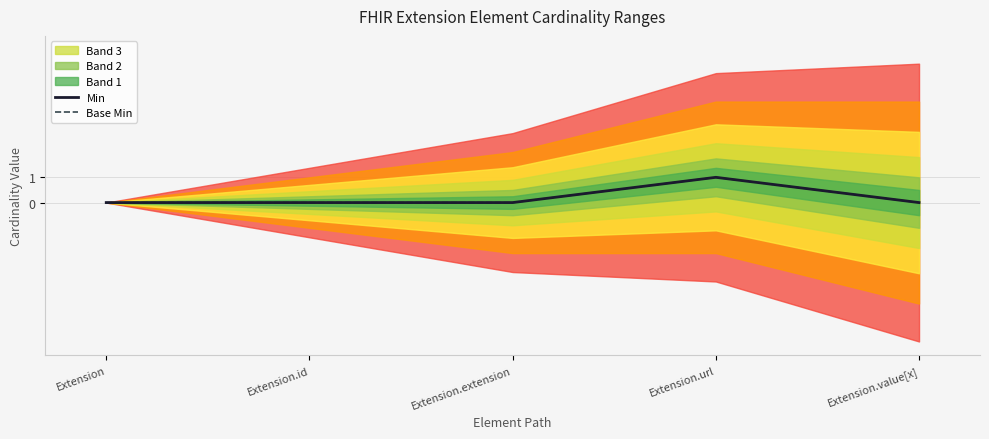

Which series has the largest total across all categories?

Min